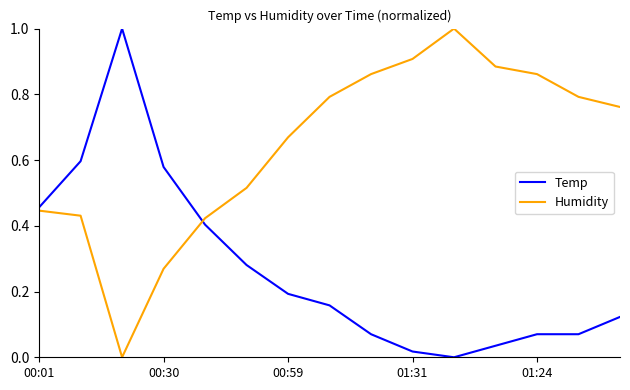

What is the maximum value shown in the chart?

1.0